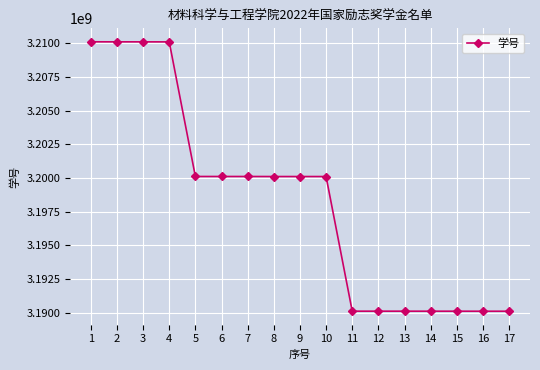

The value at 8 is 1118410450. True or false?

False